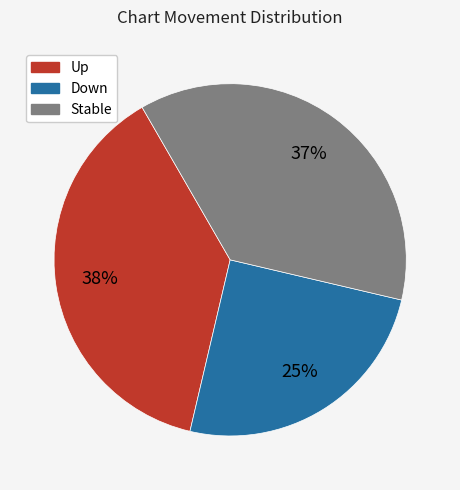

Is there any slice that represents more than half of the pie?

No